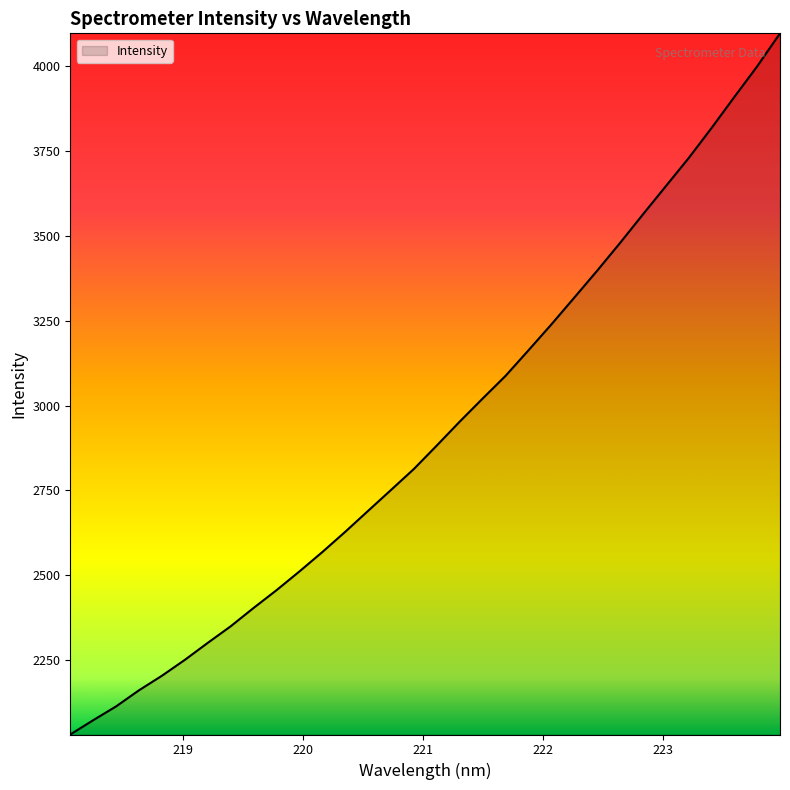

What is the difference between the maximum and minimum values?

2065.2